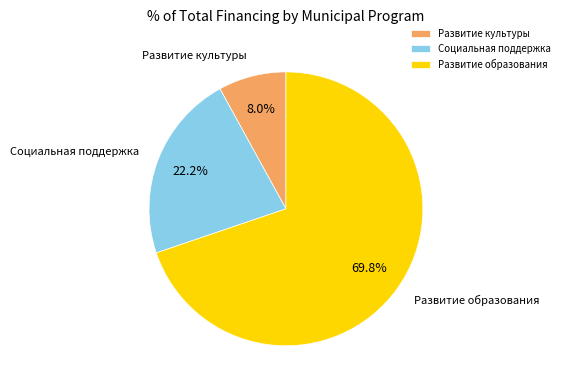

Which slice is the smallest?

Развитие культуры